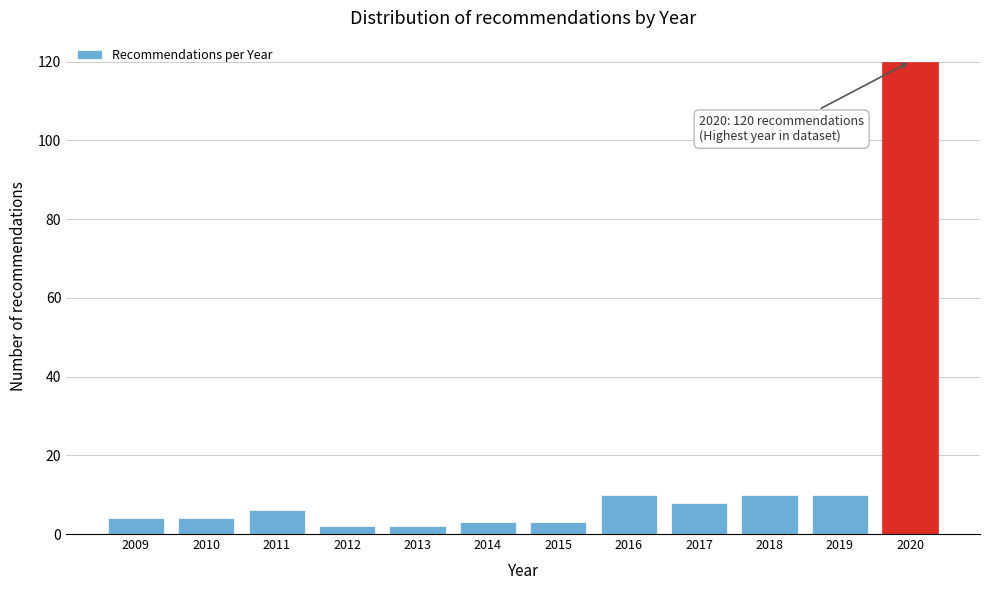

Reading left to right, what are all the values shown in this chart?

4	4	6	2	2	3	3	10	8	10	10	120